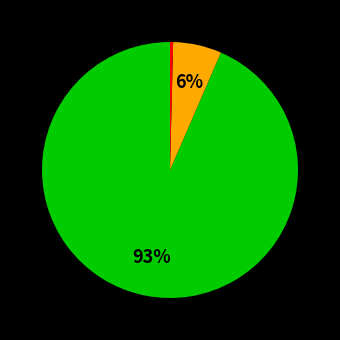

Is there any slice that represents more than half of the pie?

Yes